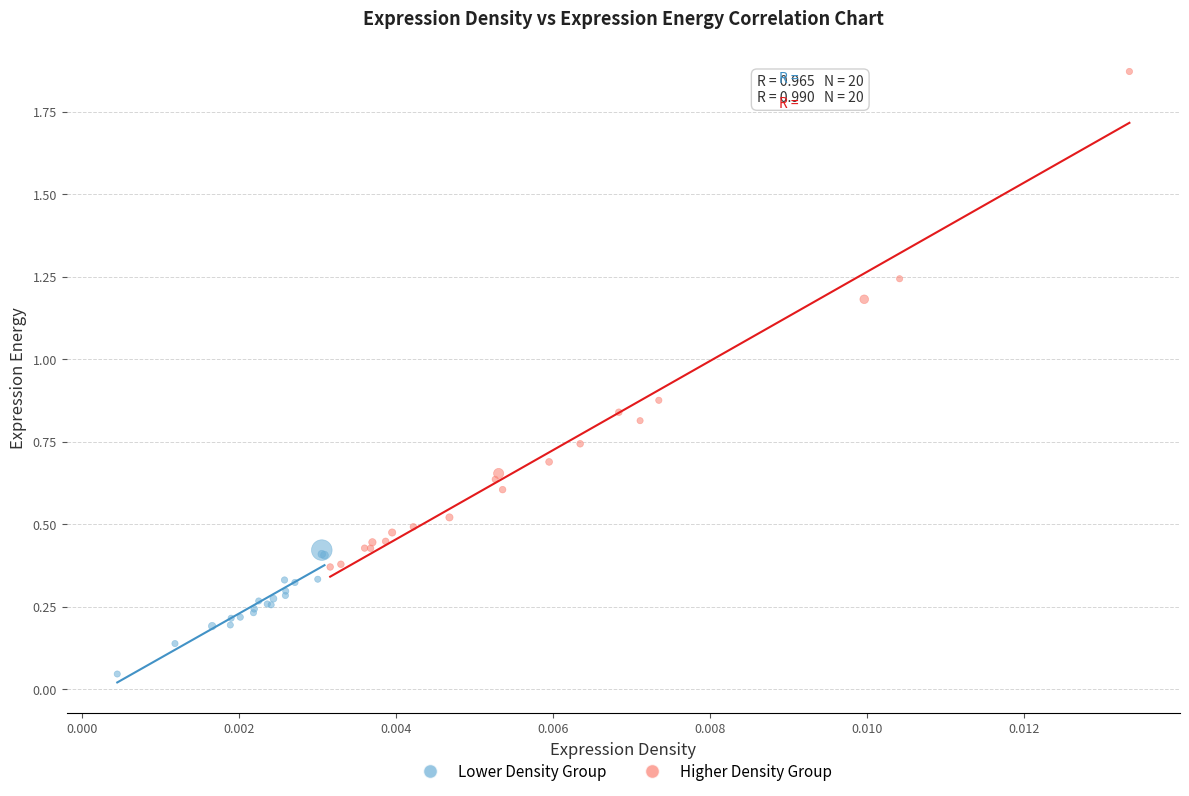

What are all the series names shown in the legend?

Lower Density Group, Higher Density Group